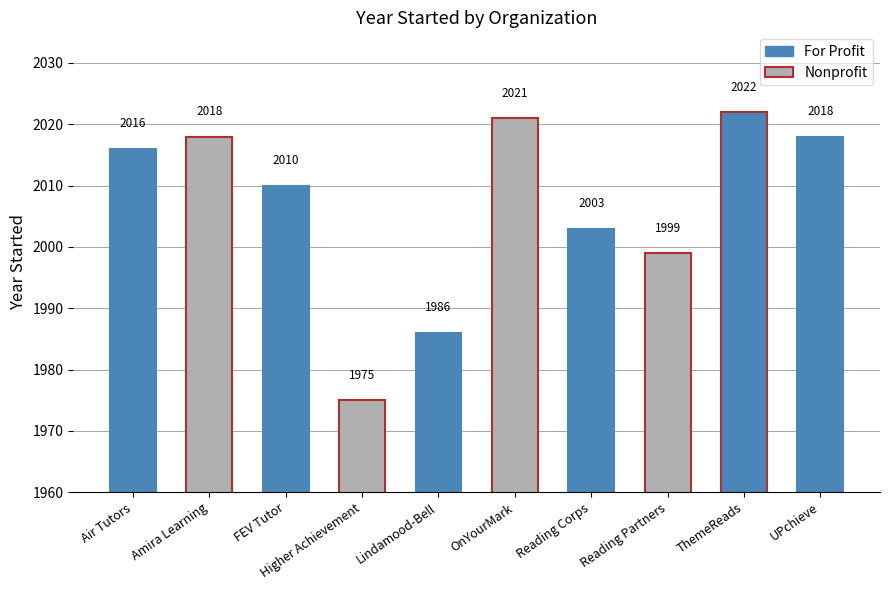

Is it true that the value at UPchieve is 2018?

True